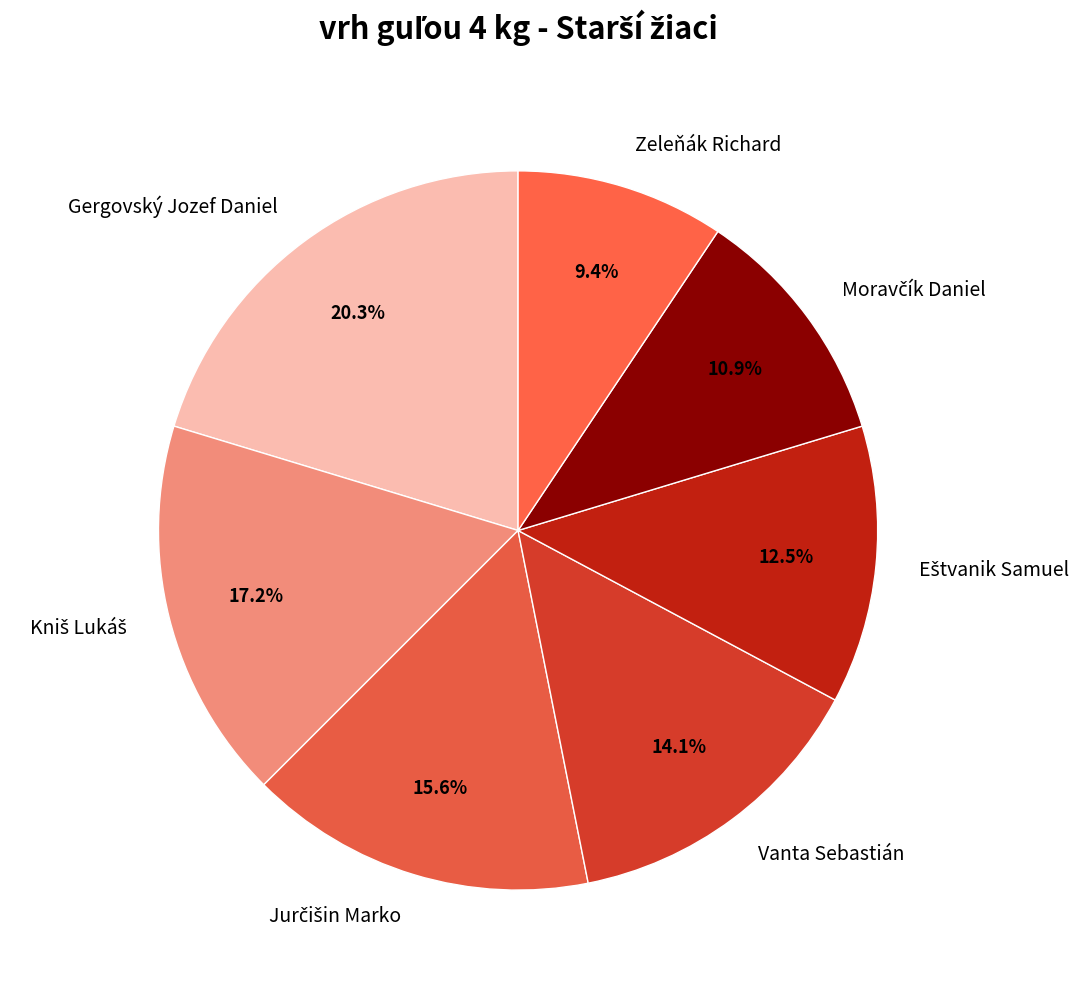

Is it true that Gergovský Jozef Daniel is 20% of the pie?

True